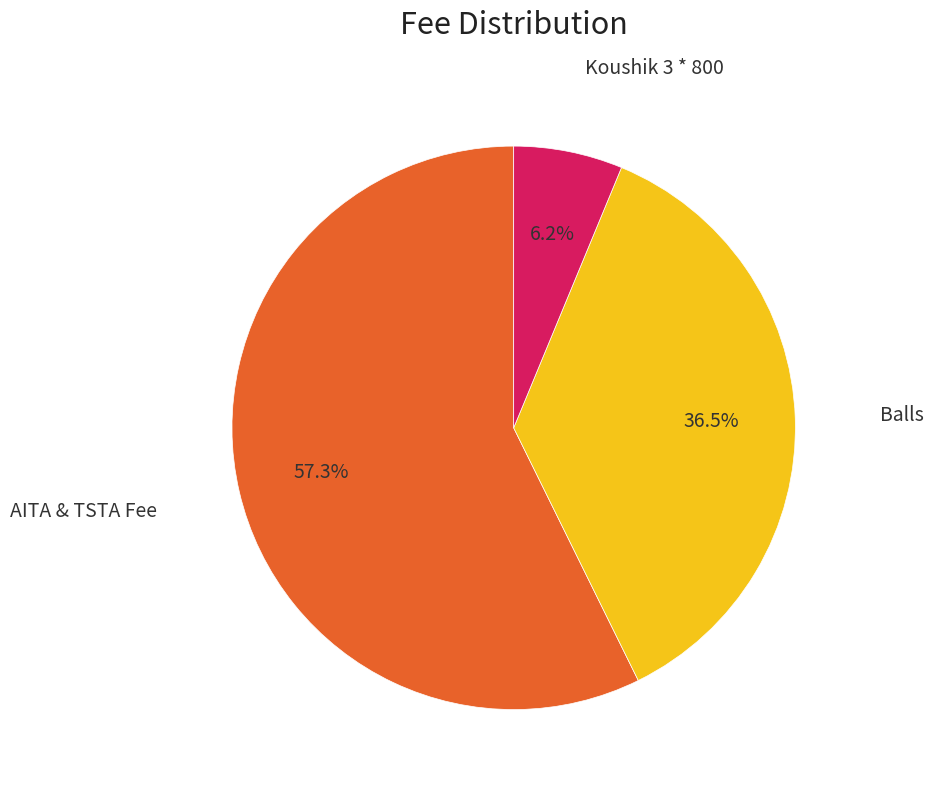

Is there any slice that represents more than half of the pie?

Yes